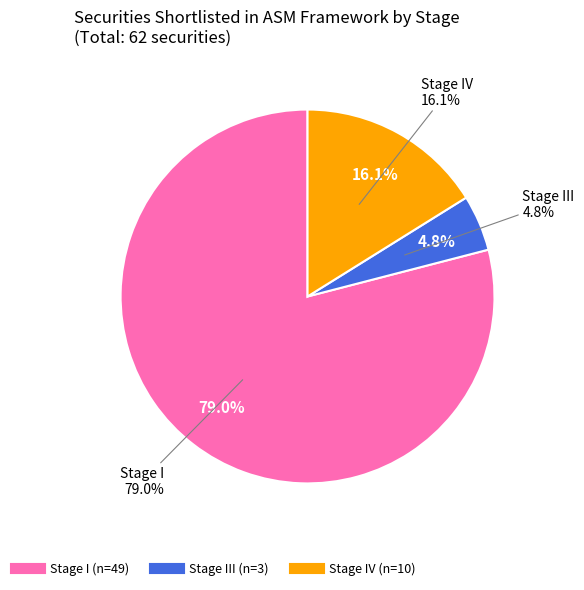

Is the sum of Stage IV and Stage I greater than half?

Yes